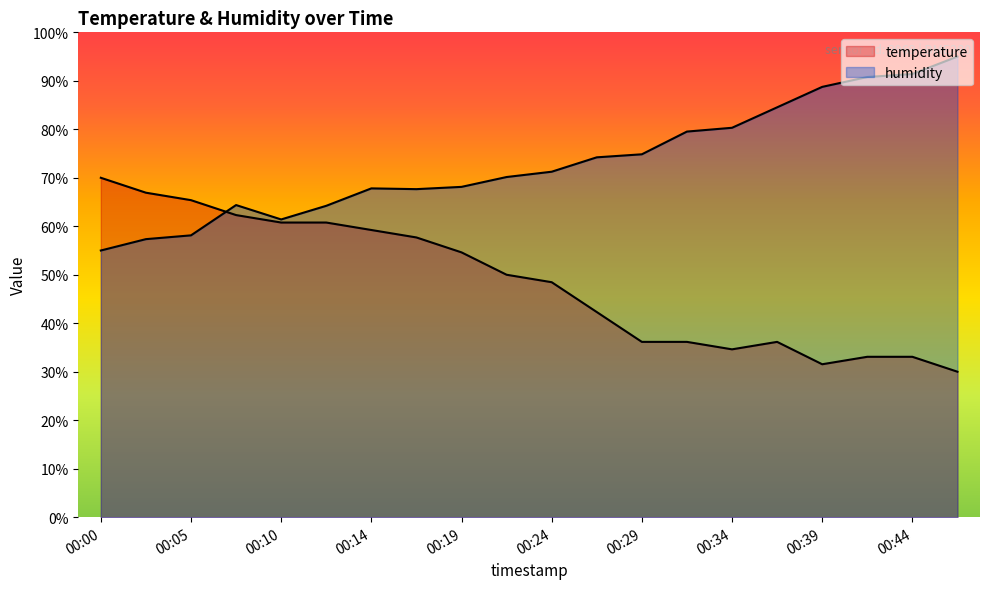

Where is temperature nearest to the value 50?

00:22